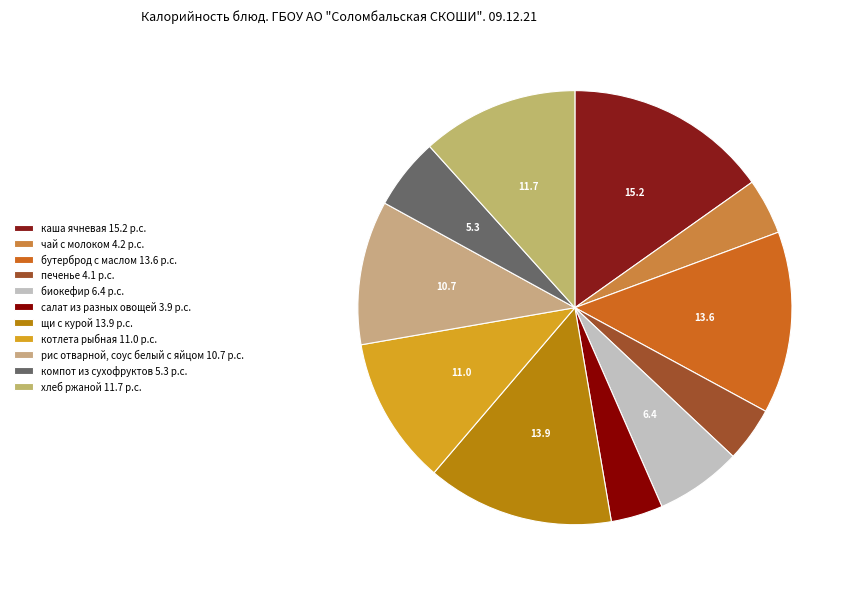

What is the total percentage of рис отварной, соус белый с яйцом and хлеб ржаной?

22.4%